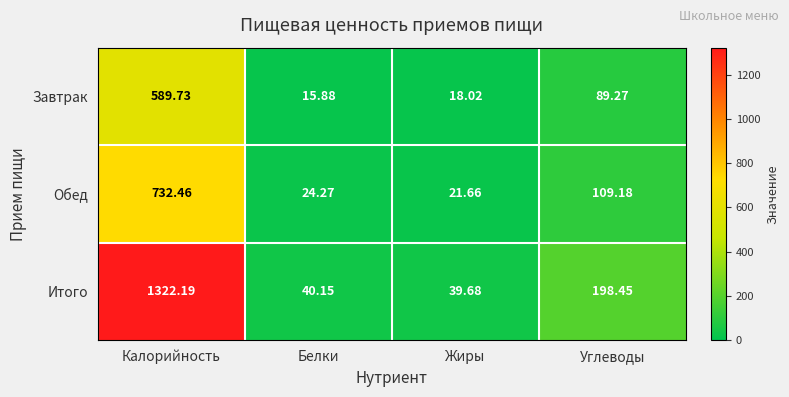

Which category has the highest value across all series?

Калорийность